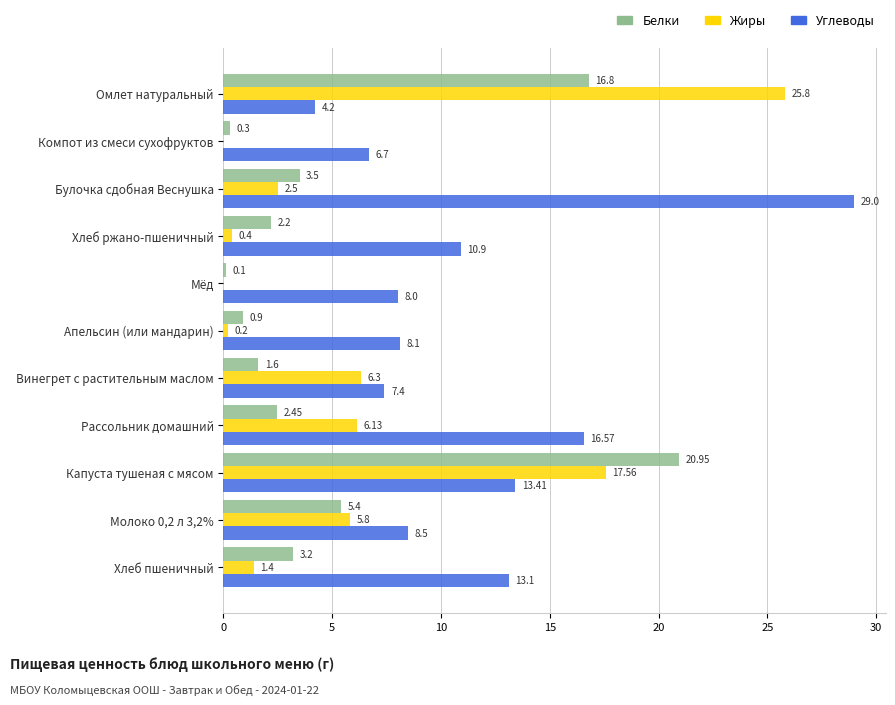

Where is Жиры nearest to the value 12?

Капуста тушеная с мясом